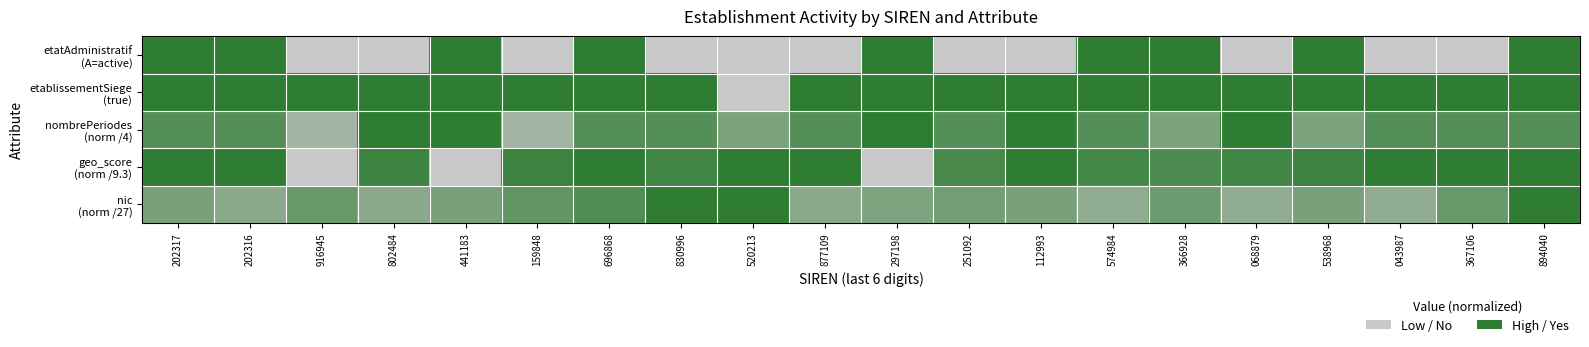

Count the number of data series in this chart.

5